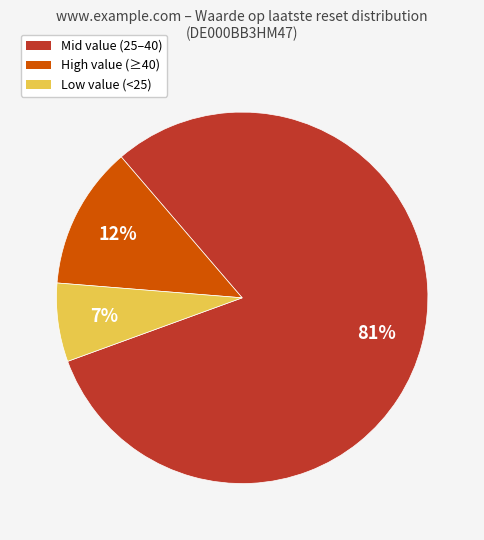

Does any single category account for the majority?

Yes